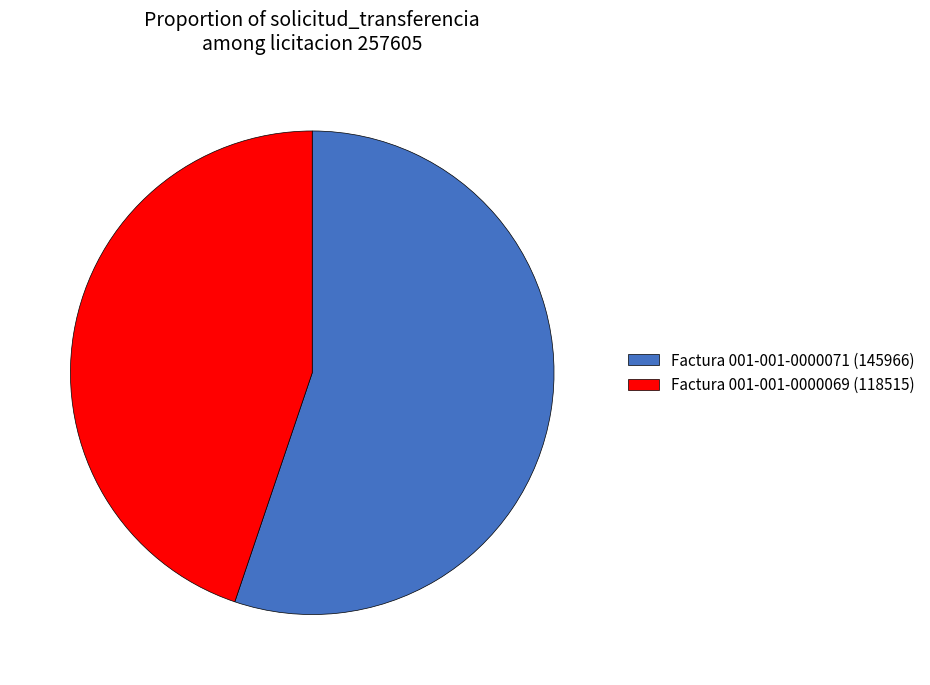

Between Factura 001-001-0000071 (145966) and Factura 001-001-0000069 (118515), which is larger?

Factura 001-001-0000071 (145966)